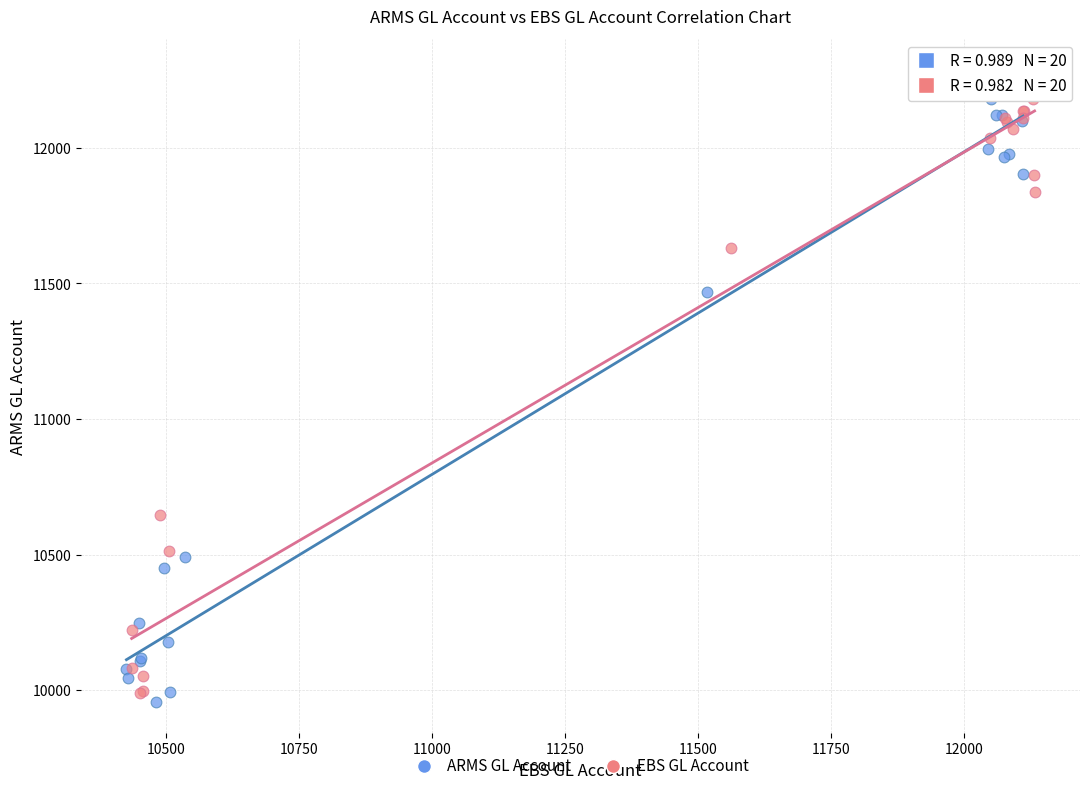

Which series reaches the minimum Y coordinate?

ARMS GL Account